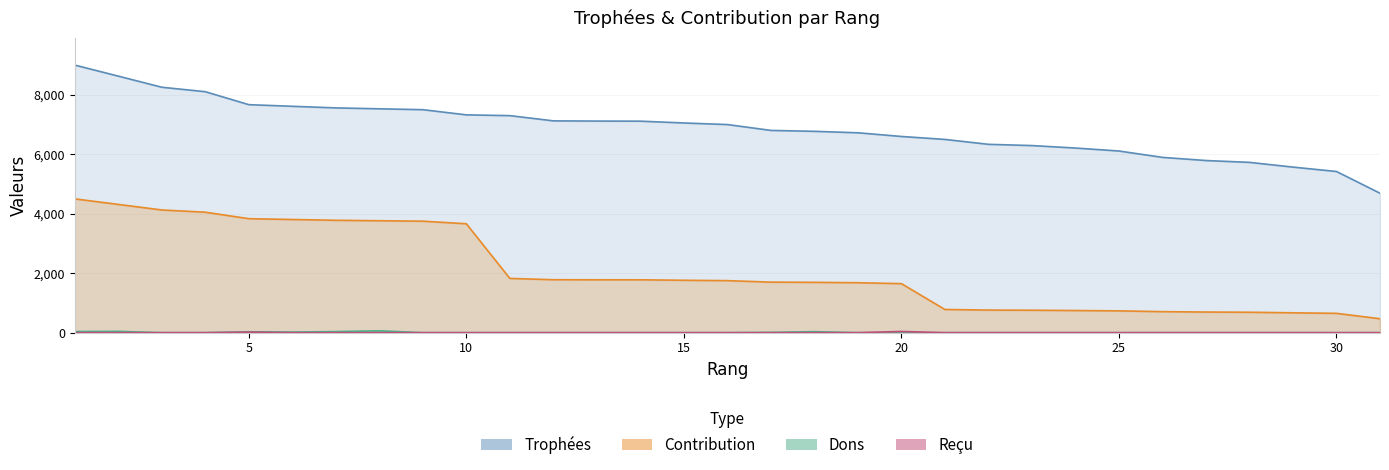

Reading right to left, extract all data points from this chart.

Trophées: 4690	5421	5569	5728	5790	5896	6110	6210	6293	6335	6500	6599	6723	6772	6803	7000	7053	7114	7117	7124	7300	7326	7500	7530	7560	7614	7669	8105	8255	8629	9000
Contribution: 469	650	668	687	694	707	733	745	755	760	780	1649	1680	1693	1700	1750	1763	1778	1779	1781	1825	3663	3750	3765	3780	3807	3834	4052	4127	4314	4500
Dons: 0	0	0	0	0	0	0	0	0	0	0	0	0	34	10	0	0	0	0	0	0	0	0	62	36	20	30	0	0	44	38
Reçu: 0	0	0	0	0	0	0	0	0	0	0	40	0	0	0	0	0	0	0	0	0	0	0	0	0	0	17	0	0	0	0